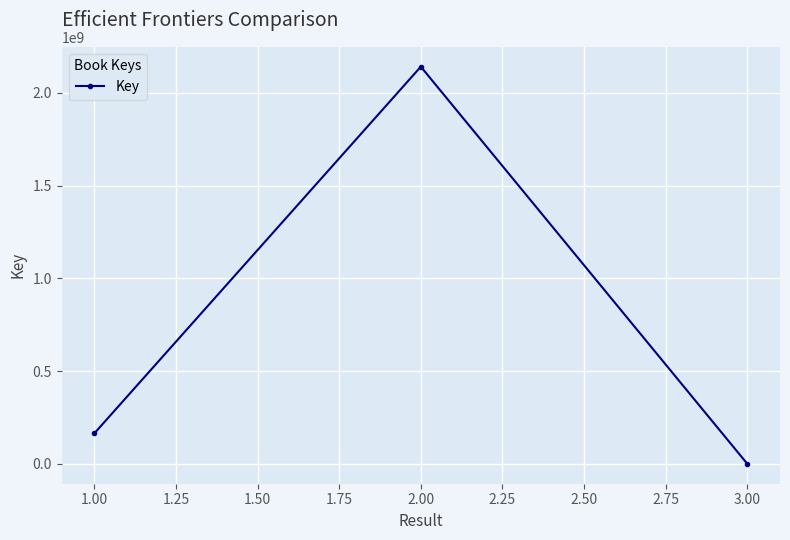

Rank the categories by value from lowest to highest.

3.00, 1.00, 2.00